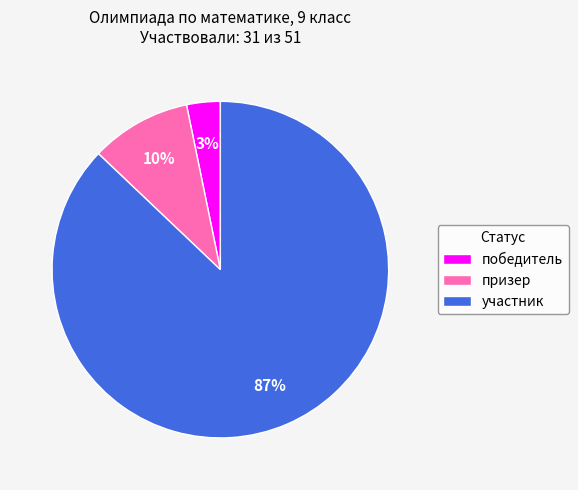

Is there any slice that represents more than half of the pie?

Yes